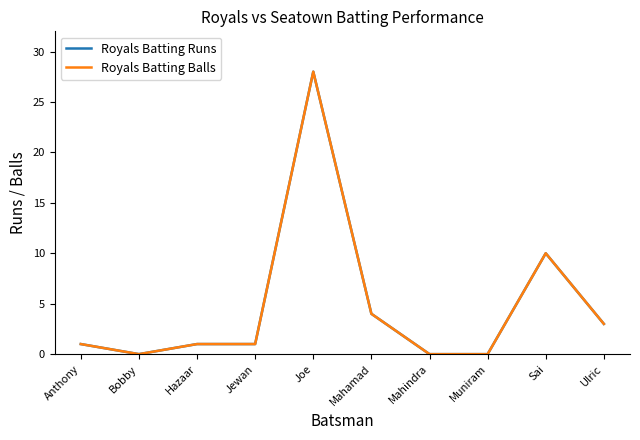

At which category is the sum across all series the highest?

Joe